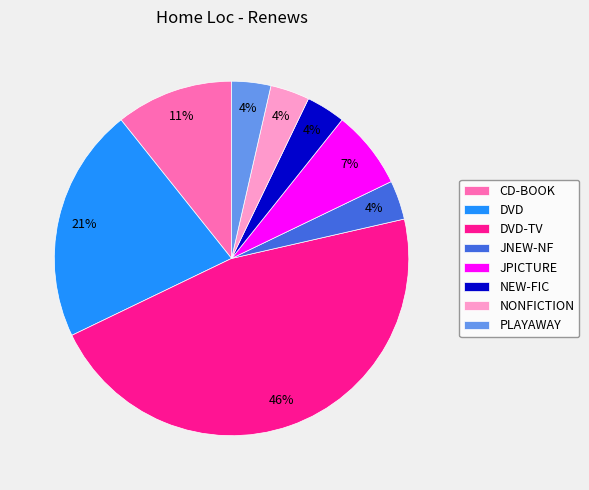

Count the number of slices in the pie.

8